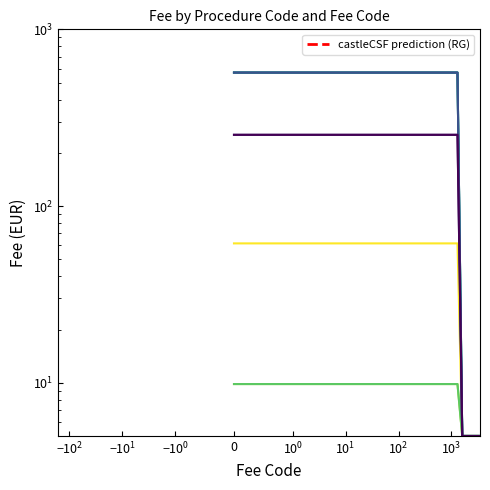

How many distinct data groups are displayed?

1